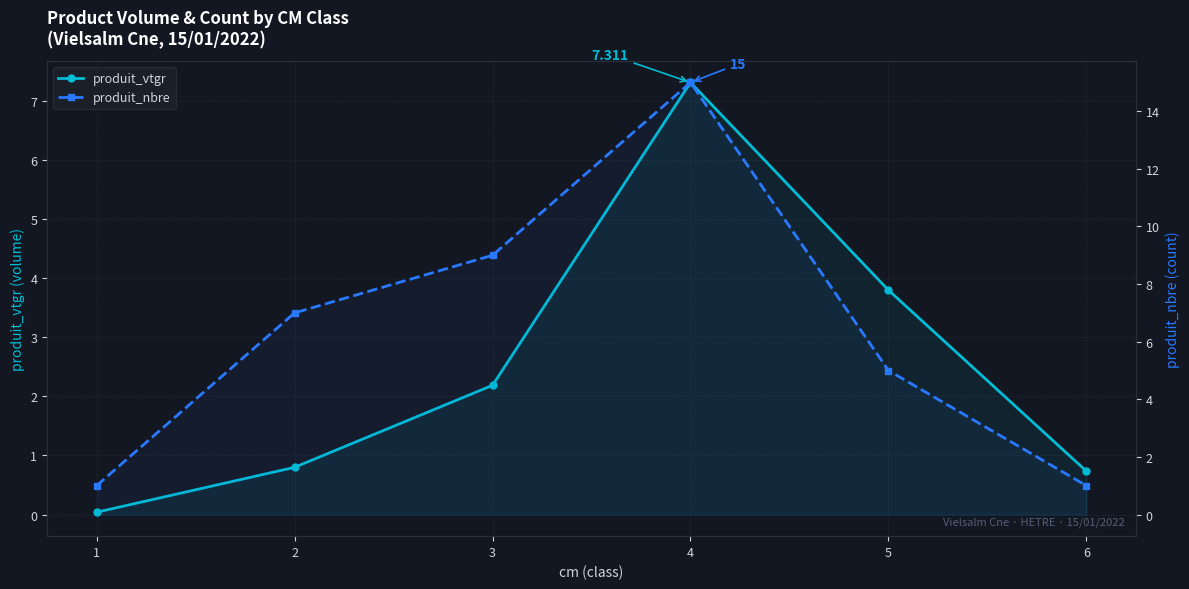

Which series has the largest total across all categories?

produit_nbre